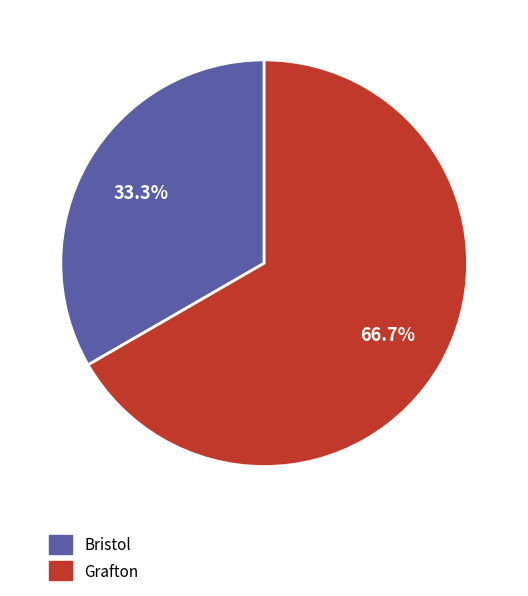

Does Grafton represent more than half of the total?

Yes